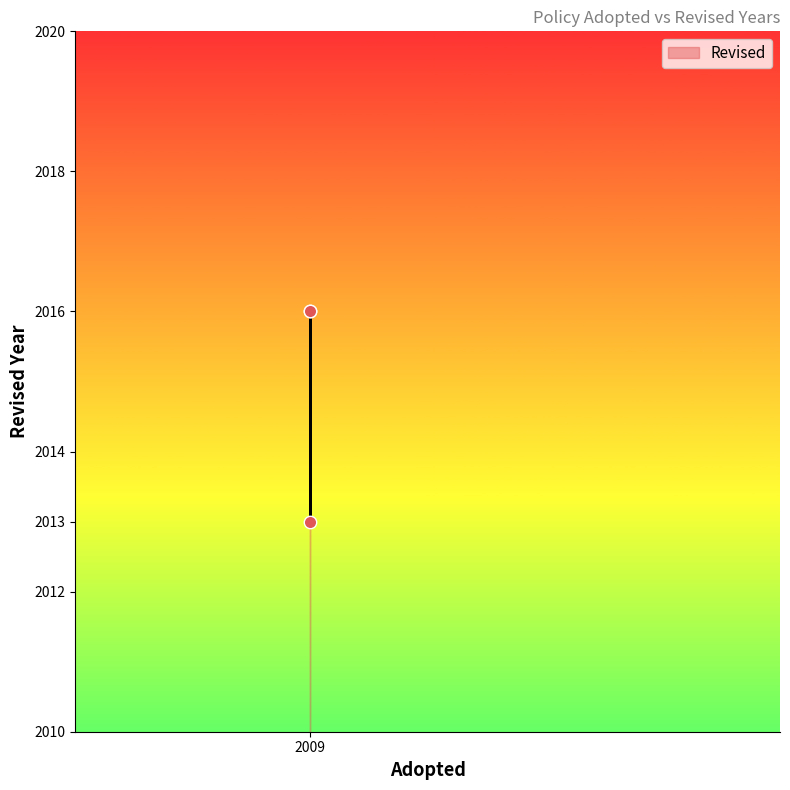

What Y value in the scatter plot is closest to 2014?

2013